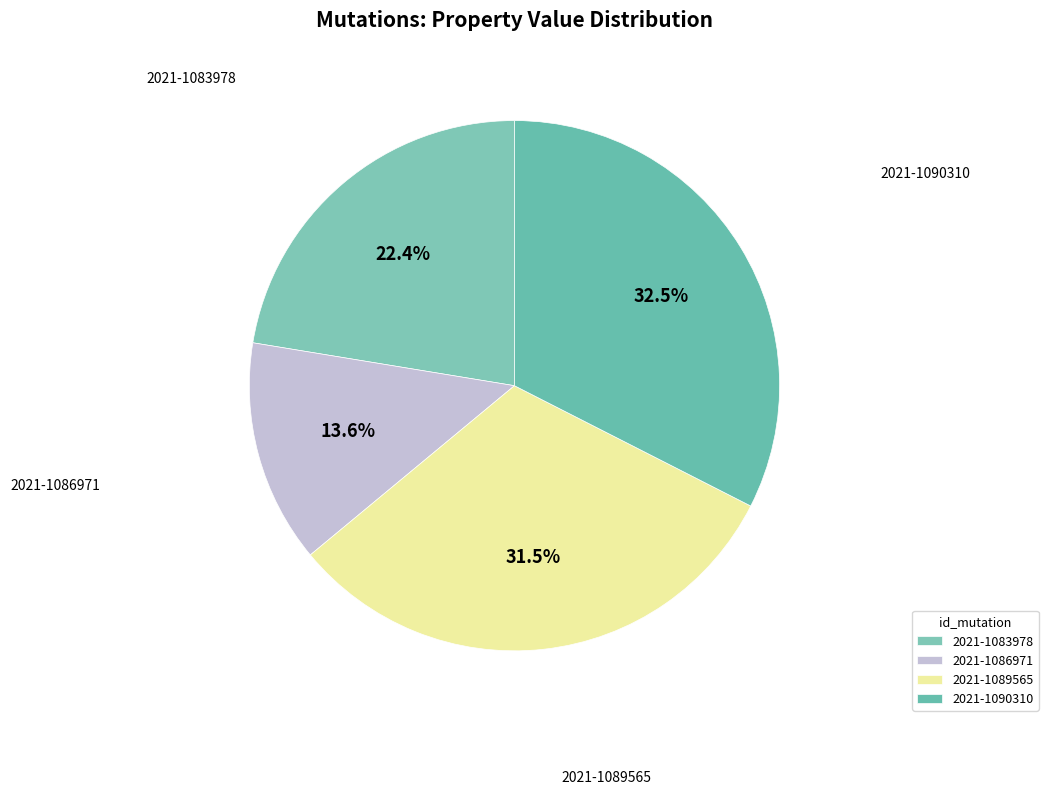

What is the ratio of the value at 2021-1089565 to the value at 2021-1083978?

1.4